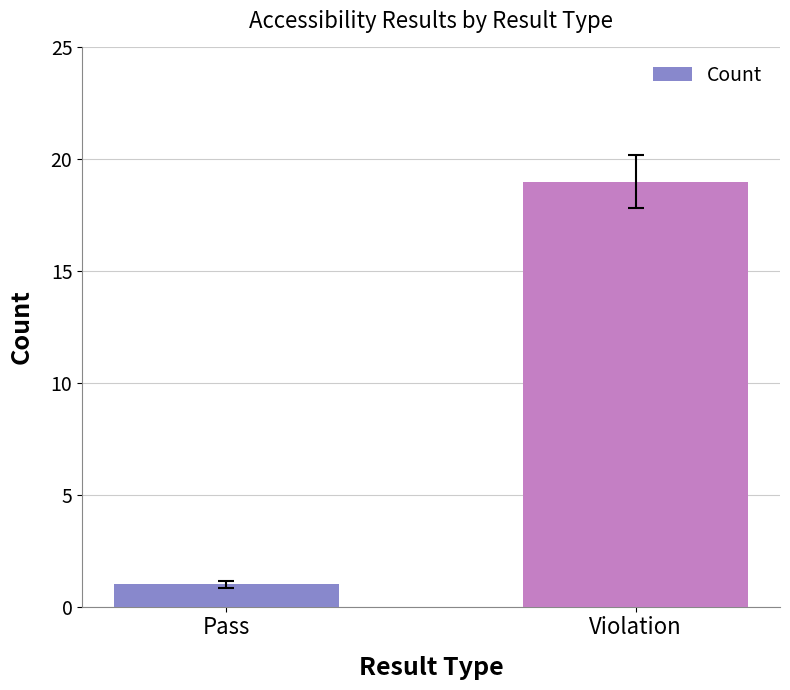

List the labels in order of value, largest first.

Violation, Pass